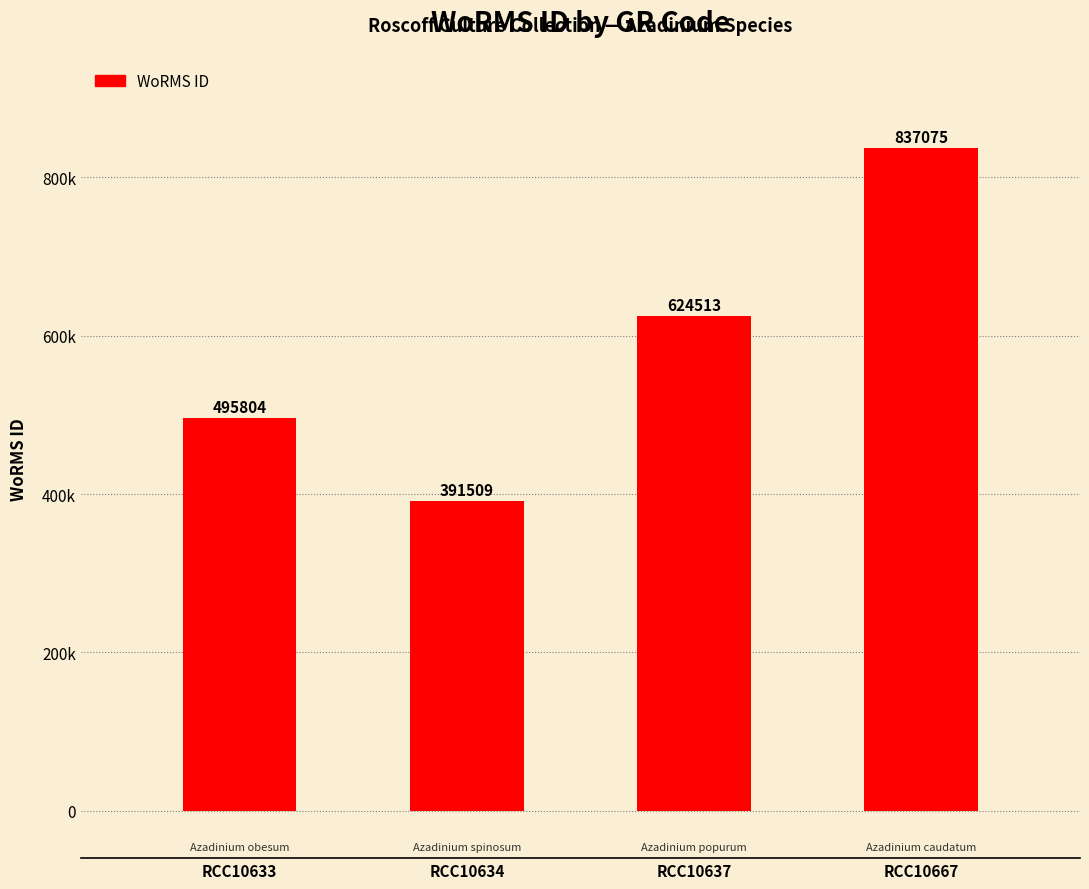

What is the sum of all values?

2348901